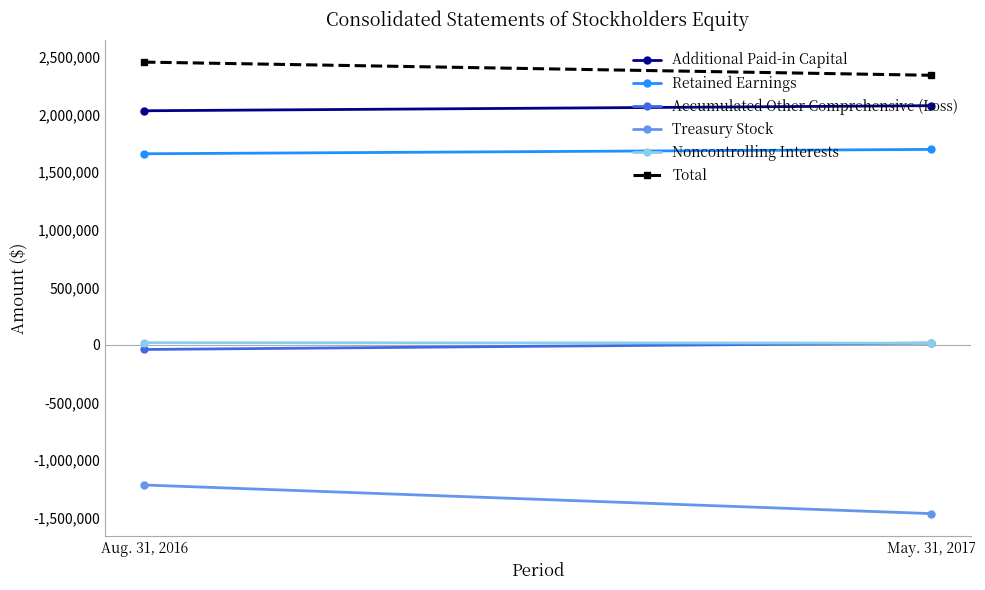

Which series has the largest total across all categories?

Total